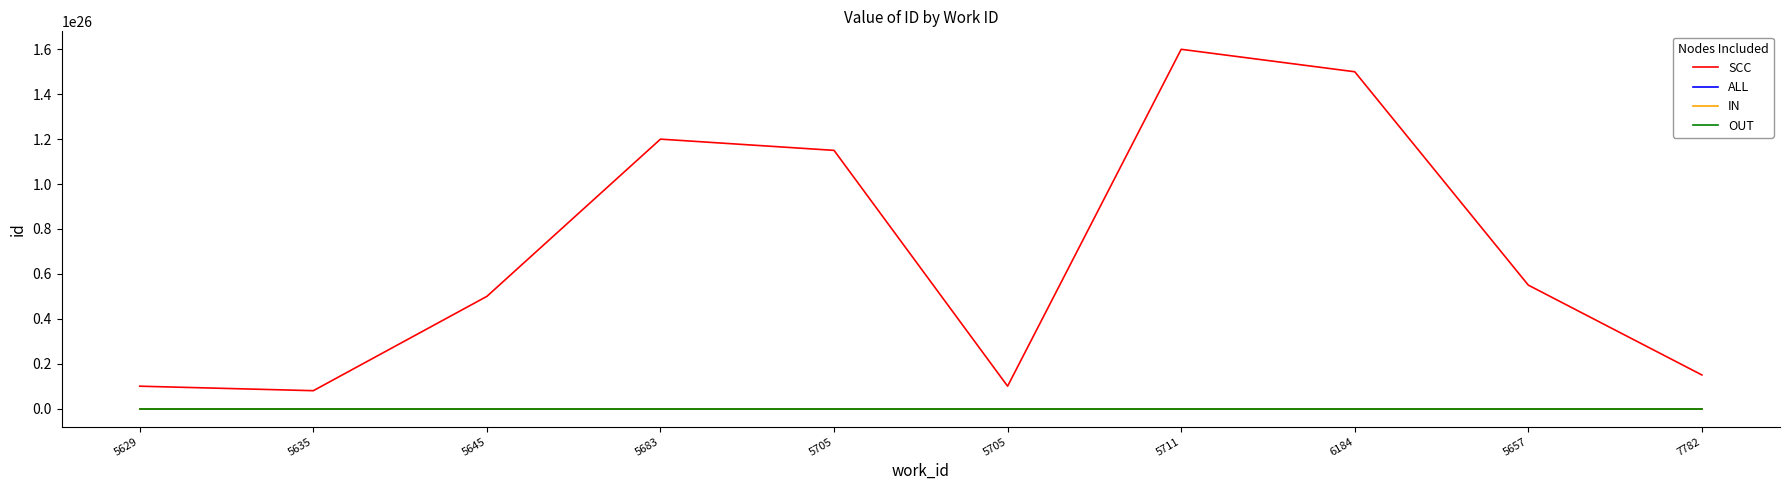

At which category is the sum across all series the highest?

5711